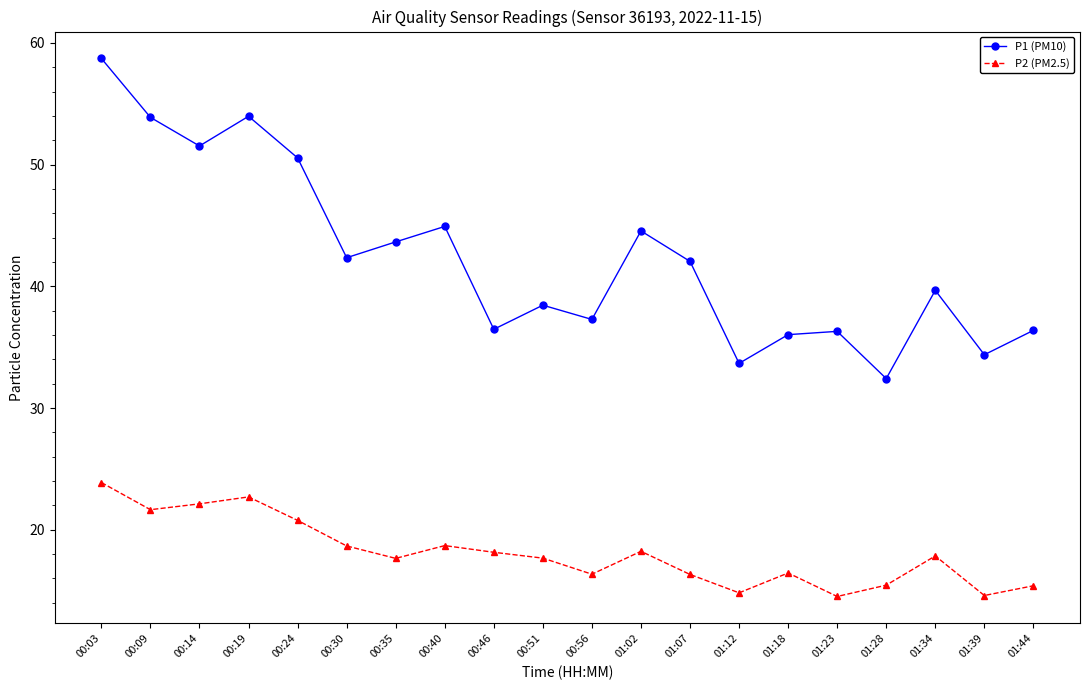

What value does the P2 (PM2.5) series have at 00:24?

20.8